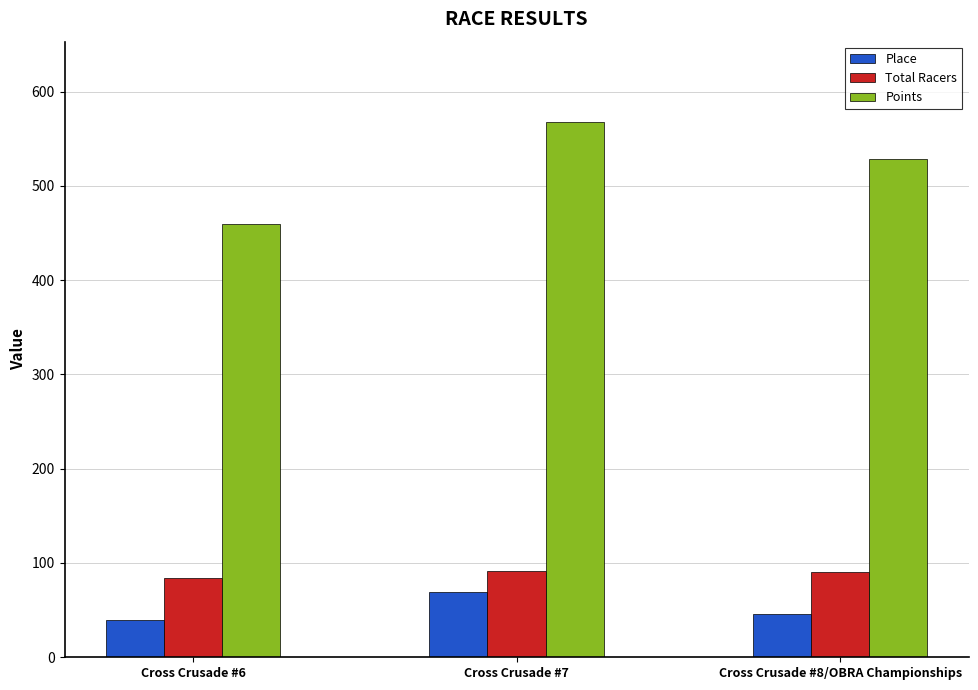

Which series has the largest total across all categories?

Points